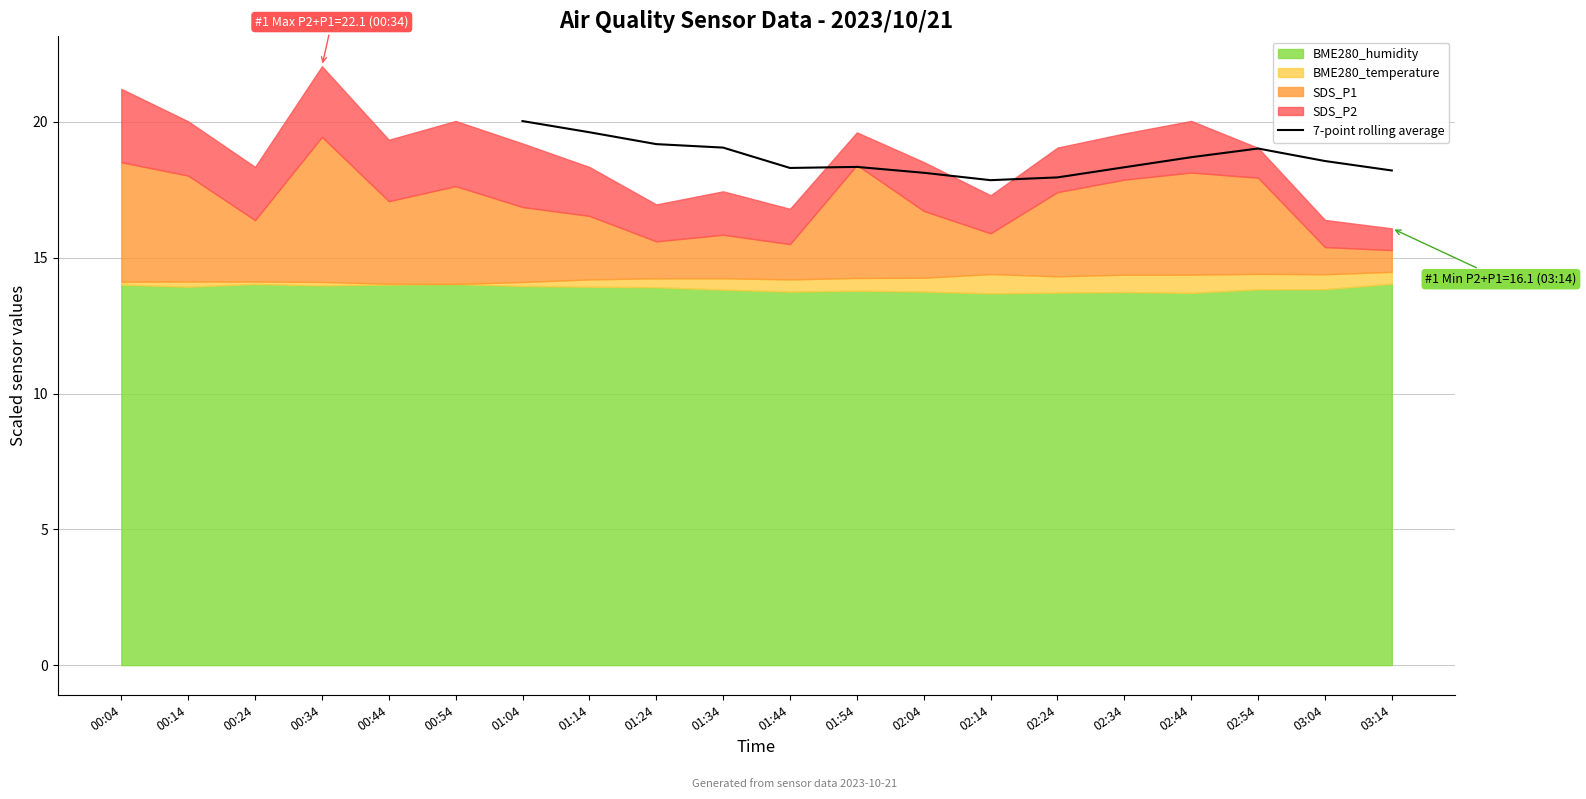

How many interior local peaks (higher than both neighbors) does the data have?

2